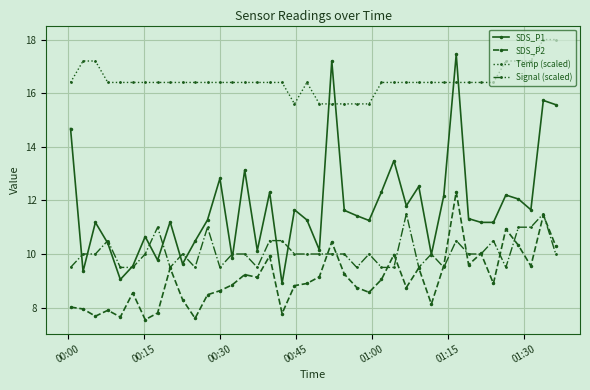

True or false: SDS_P1 and SDS_P2 intersect in this chart.

False